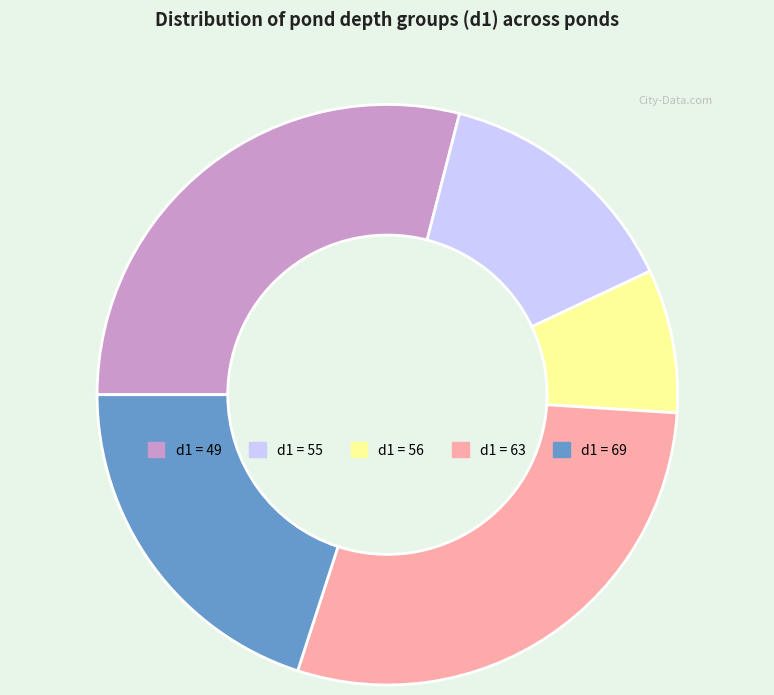

Does any single category account for the majority?

No